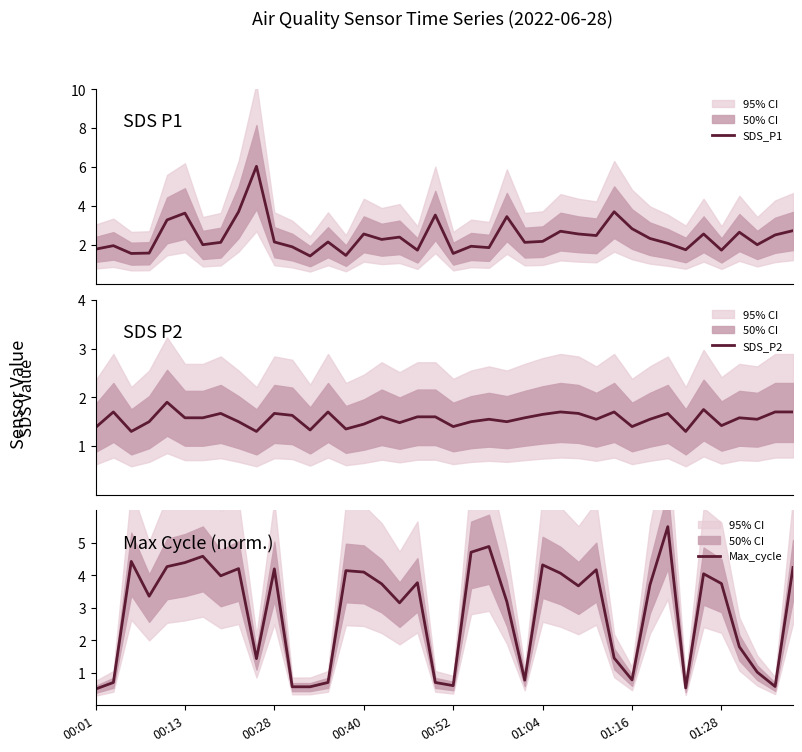

What is the difference between the SDS_P1 values at 8 and 31?

1.4